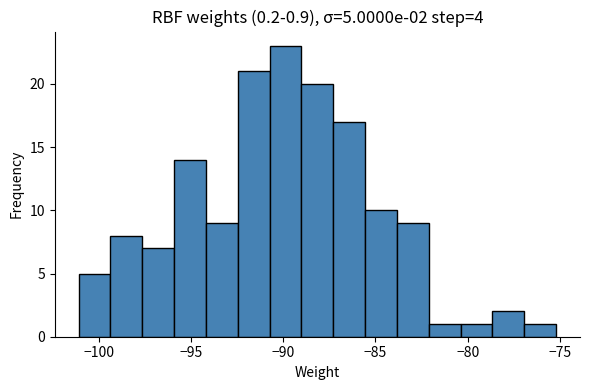

Read against the x-axis, roughly where is the centre of the tallest bar?

-90.0